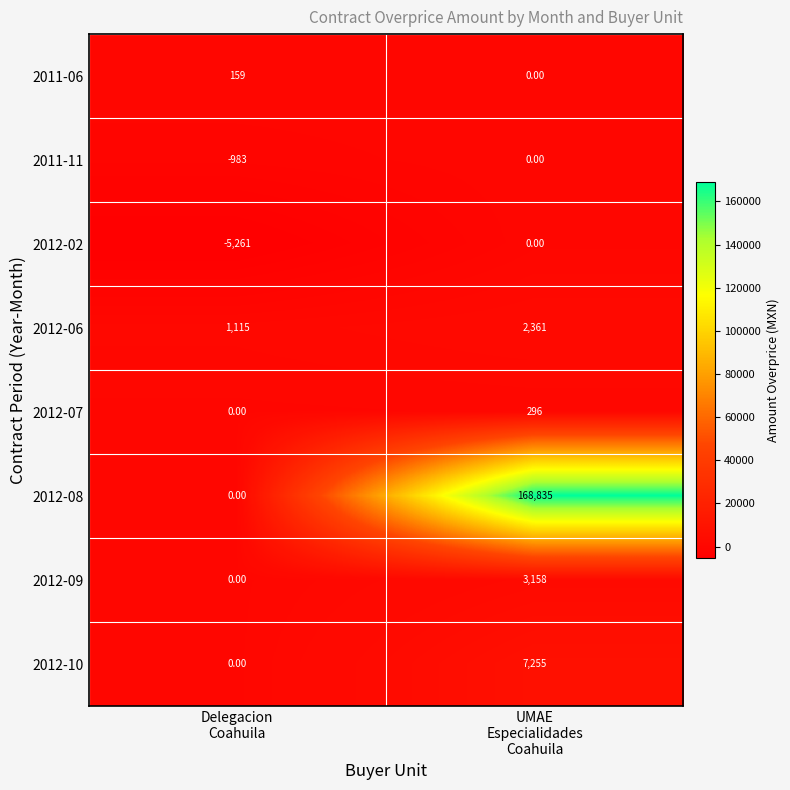

Which series has the widest spread of values?

2012-08